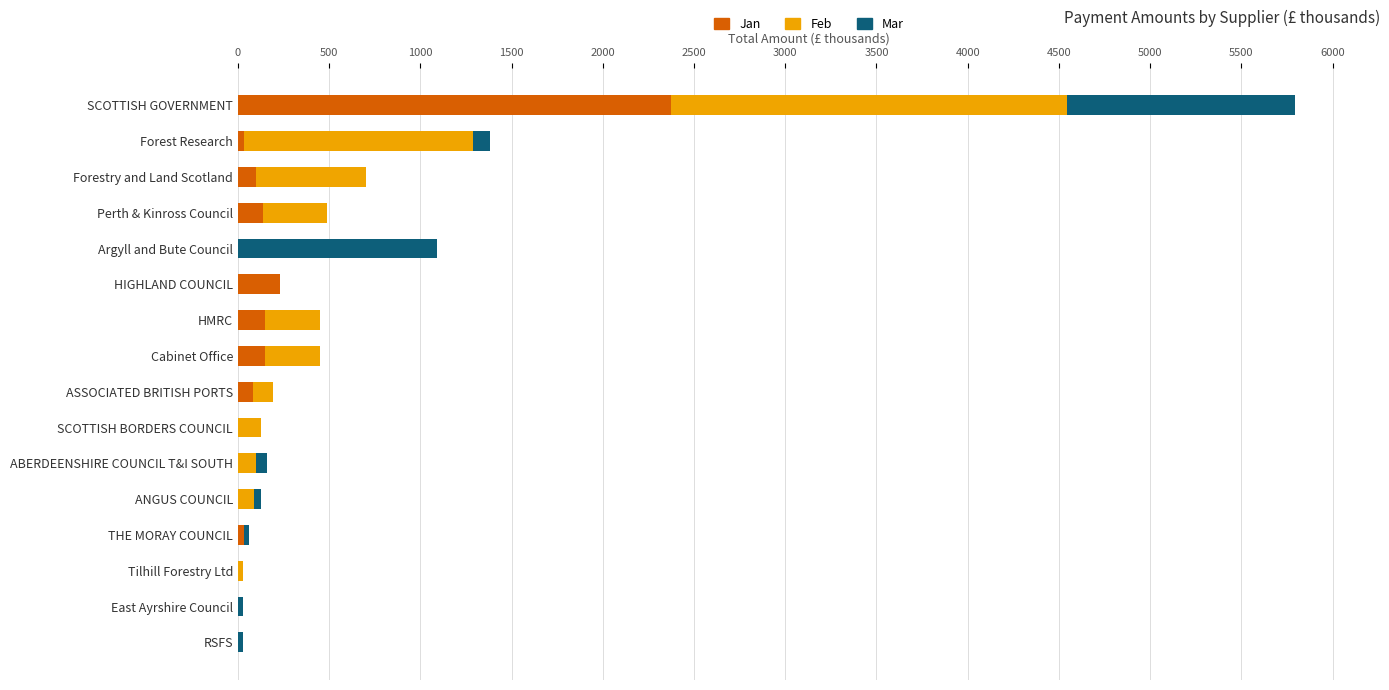

Which category has the highest value in the Jan series?

SCOTTISH GOVERNMENT